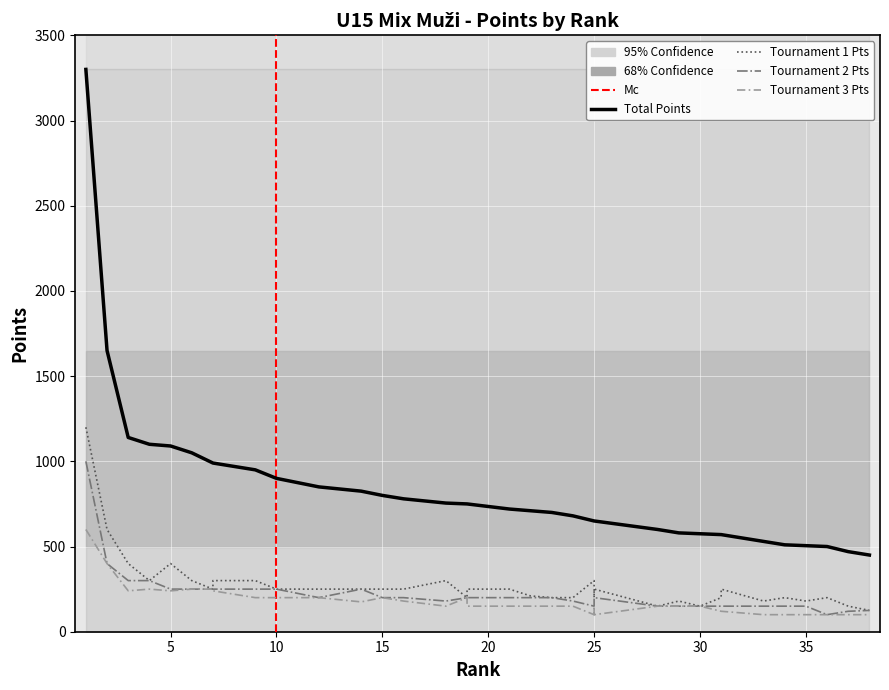

Reading right to left, what are all the values shown in this chart?

Body: 450	470	500	505	510	530	570	570	575	580	600	650	650	650	680	700	710	720	750	750	755	780	780	800	825	850	850	900	900	950	990	990	1050	1090	1100	1140	1650	3300
Tournament1_pts: 125	150	200	180	200	180	250	200	150	180	150	250	200	300	200	200	210	250	250	200	300	250	250	250	250	250	250	250	250	300	300	250	300	400	300	400	600	1200
Tournament2_pts: 125	120	100	150	150	150	150	150	150	150	150	200	150	150	180	200	200	200	200	200	180	200	200	200	250	200	200	250	250	250	250	250	250	250	300	300	400	1000
Tournament3_pts: 100	100	100	100	100	100	120	120	150	150	150	100	150	100	150	150	150	150	150	200	150	180	180	200	175	200	200	200	200	200	240	250	250	240	250	240	400	600